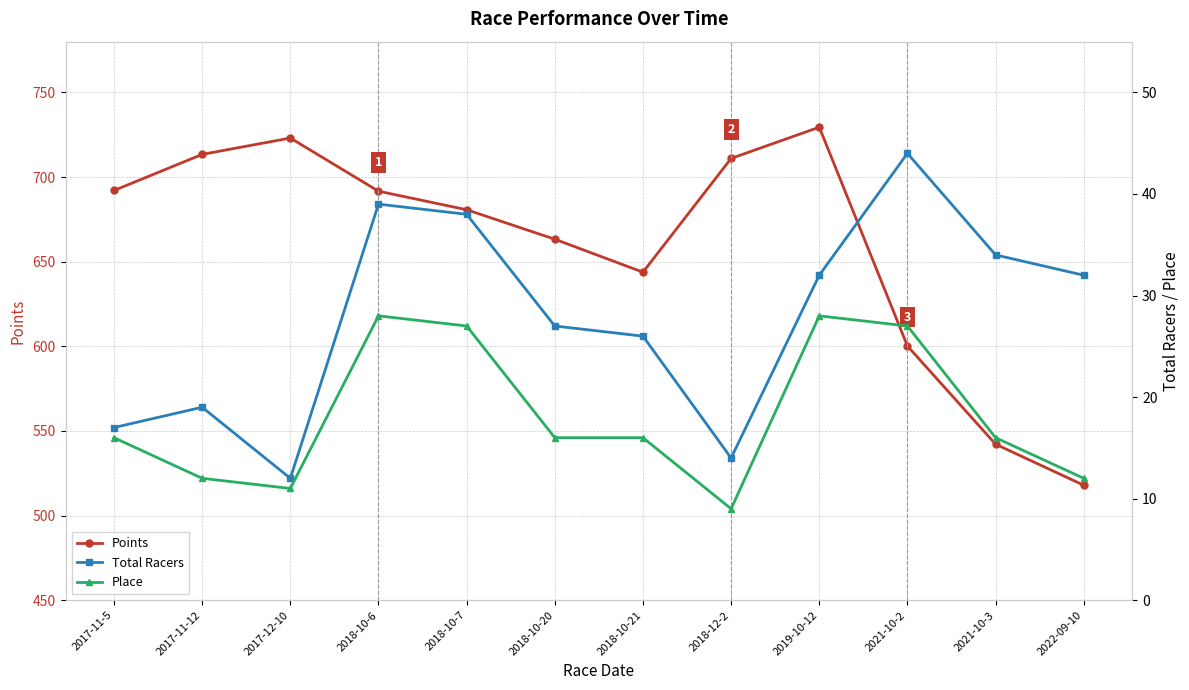

The value of Points at 2019-10-12 is 248.5. True or false?

False